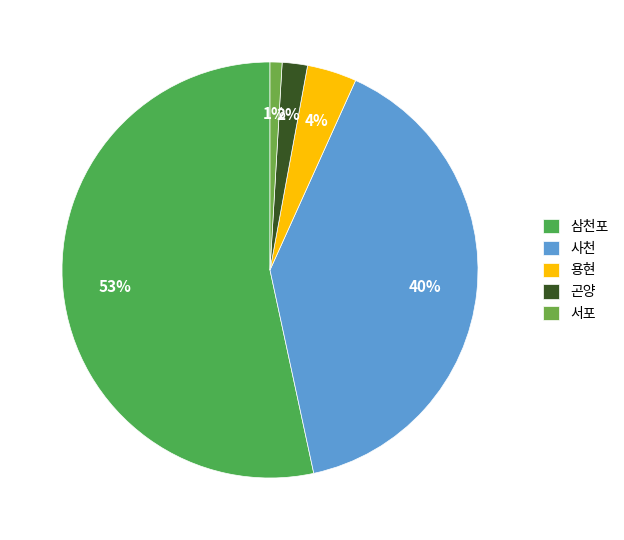

Rank the categories by value from highest to lowest.

삼천포, 사천, 용현, 곤양, 서포